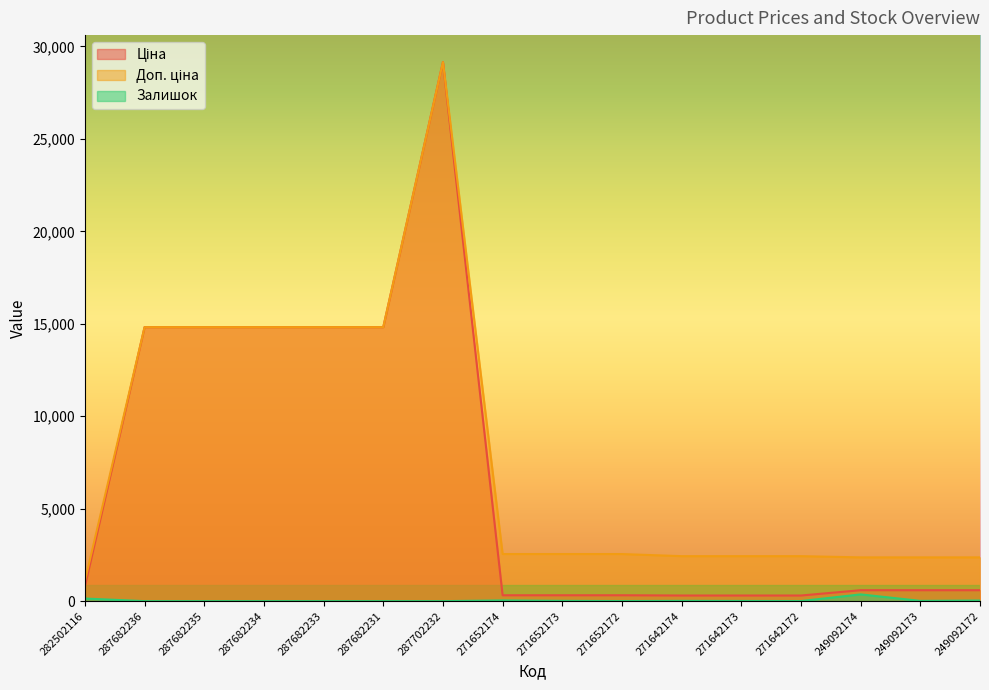

Reading right to left, transcribe all the data shown in this chart.

Ціна: 591.6	591.6	591.6	304.1	304.1	304.1	318.3	318.3	318.3	29152.3	14817.6	14817.6	14817.6	14817.6	14817.6	802.1
Доп. ціна: 2366.5	2366.5	2366.5	2432.8	2432.8	2432.8	2546.4	2546.4	2546.4	29152.3	14817.6	14817.6	14817.6	14817.6	14817.6	1087.0
Залишок: 33.0	14.0	365.0	5.0	10.0	14.0	5.0	15.0	38.0	0.0	0.0	0.0	0.0	0.0	0.0	141.0